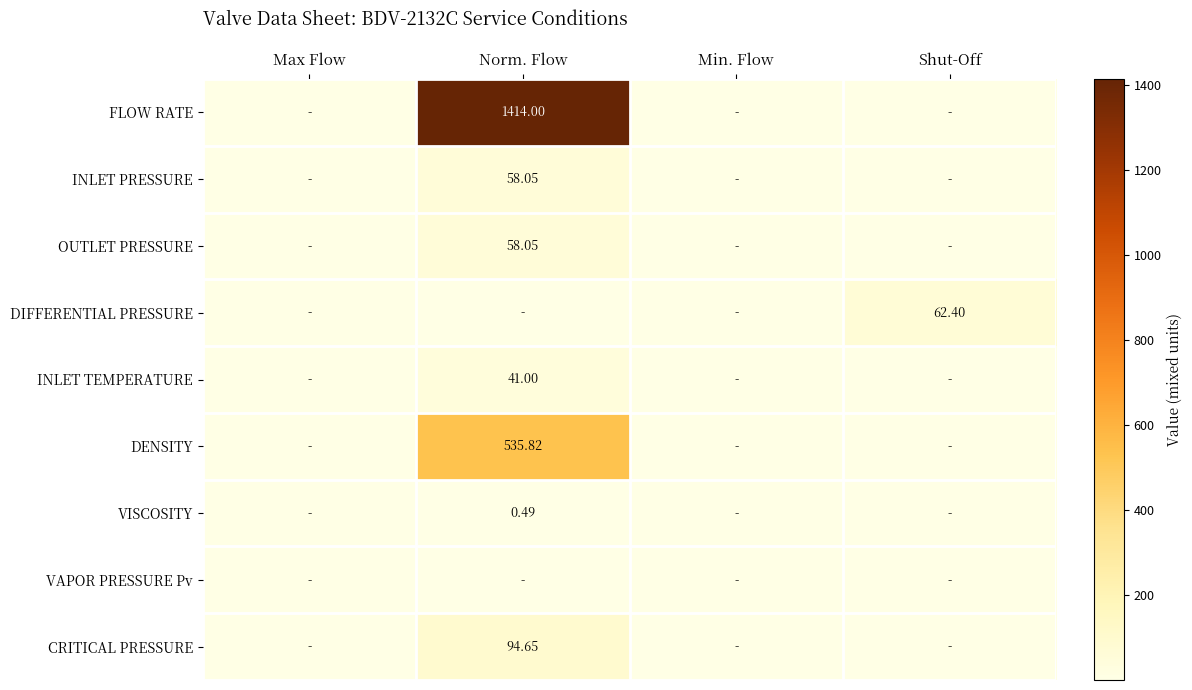

Is it true that VISCOSITY equals 0.0 at Max Flow?

True